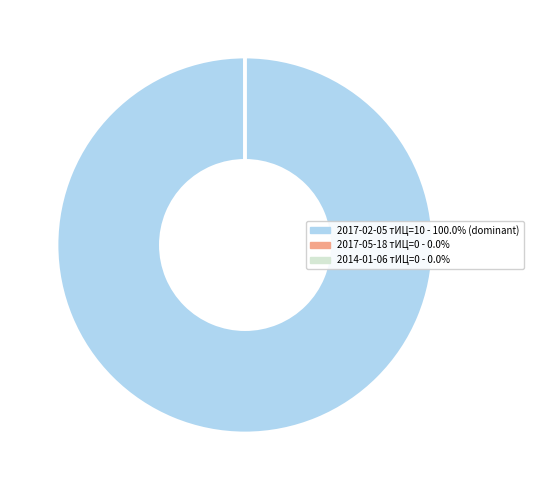

Is there any slice that represents more than half of the pie?

Yes